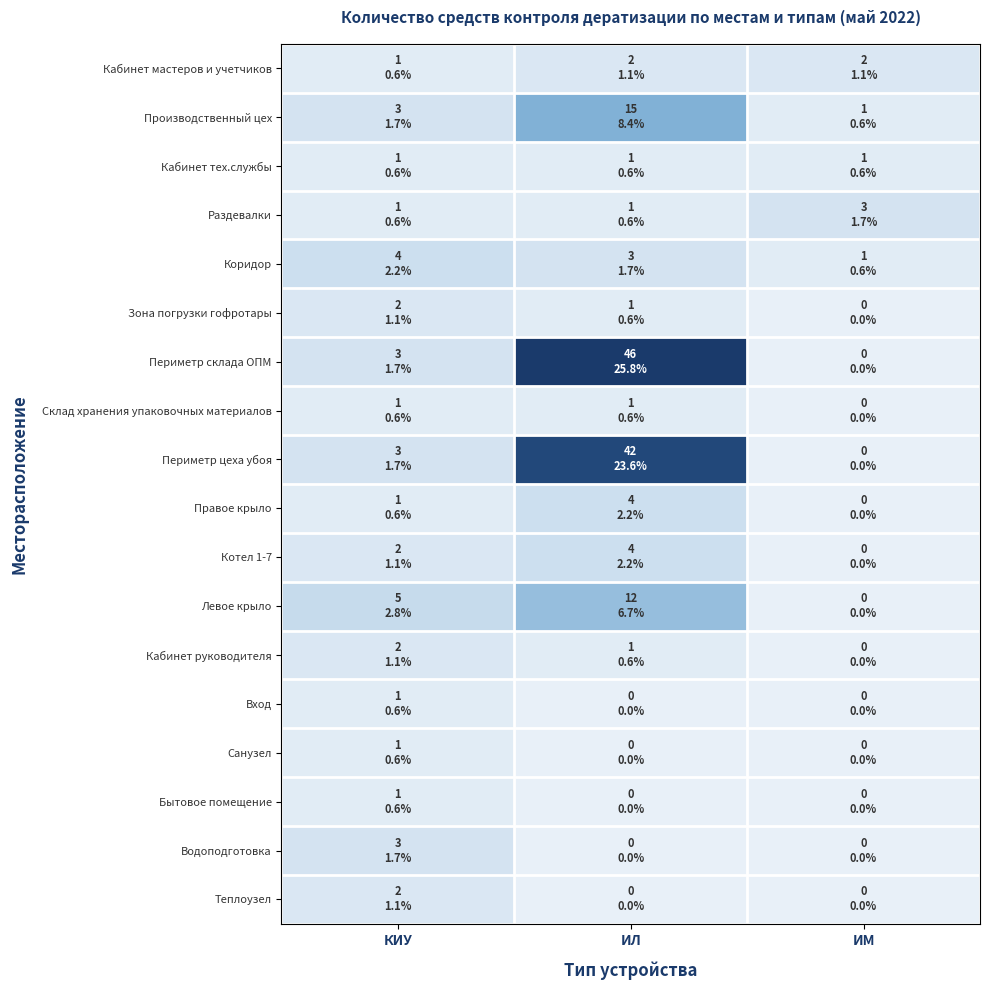

Reading left to right, transcribe all the data shown in this chart.

Кабинет мастеров и учетчиков: КИУ=1	ИЛ=2	ИМ=2
Производственный цех: КИУ=3	ИЛ=15	ИМ=1
Кабинет тех.службы: КИУ=1	ИЛ=1	ИМ=1
Раздевалки: КИУ=1	ИЛ=1	ИМ=3
Коридор: КИУ=4	ИЛ=3	ИМ=1
Зона погрузки гофротары: КИУ=2	ИЛ=1	ИМ=0
Периметр склада ОПМ: КИУ=3	ИЛ=46	ИМ=0
Склад хранения упаковочных материалов: КИУ=1	ИЛ=1	ИМ=0
Периметр цеха убоя: КИУ=3	ИЛ=42	ИМ=0
Правое крыло: КИУ=1	ИЛ=4	ИМ=0
Котел 1-7: КИУ=2	ИЛ=4	ИМ=0
Левое крыло: КИУ=5	ИЛ=12	ИМ=0
Кабинет руководителя: КИУ=2	ИЛ=1	ИМ=0
Вход: КИУ=1	ИЛ=0	ИМ=0
Санузел: КИУ=1	ИЛ=0	ИМ=0
Бытовое помещение: КИУ=1	ИЛ=0	ИМ=0
Водоподготовка: КИУ=3	ИЛ=0	ИМ=0
Теплоузел: КИУ=2	ИЛ=0	ИМ=0